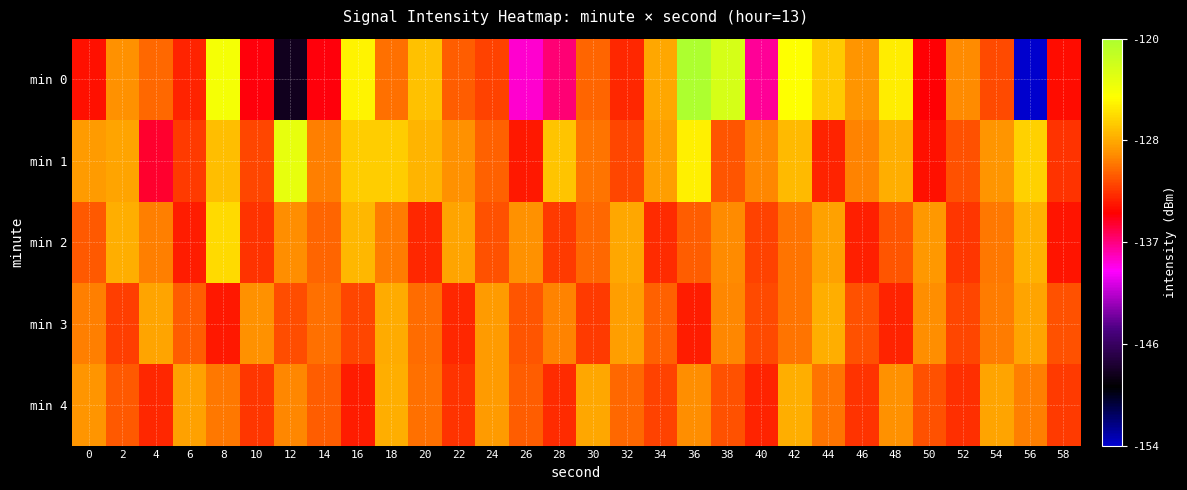

Which has a higher value, 38 or 10?

38